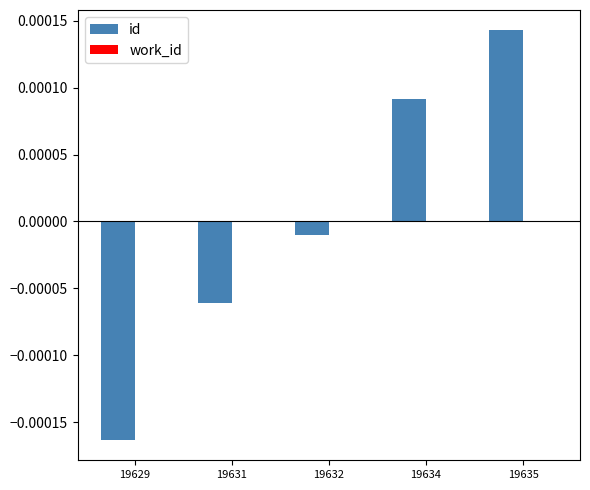

Rank the categories by value from highest to lowest.

19635, 19634, 19632, 19631, 19629